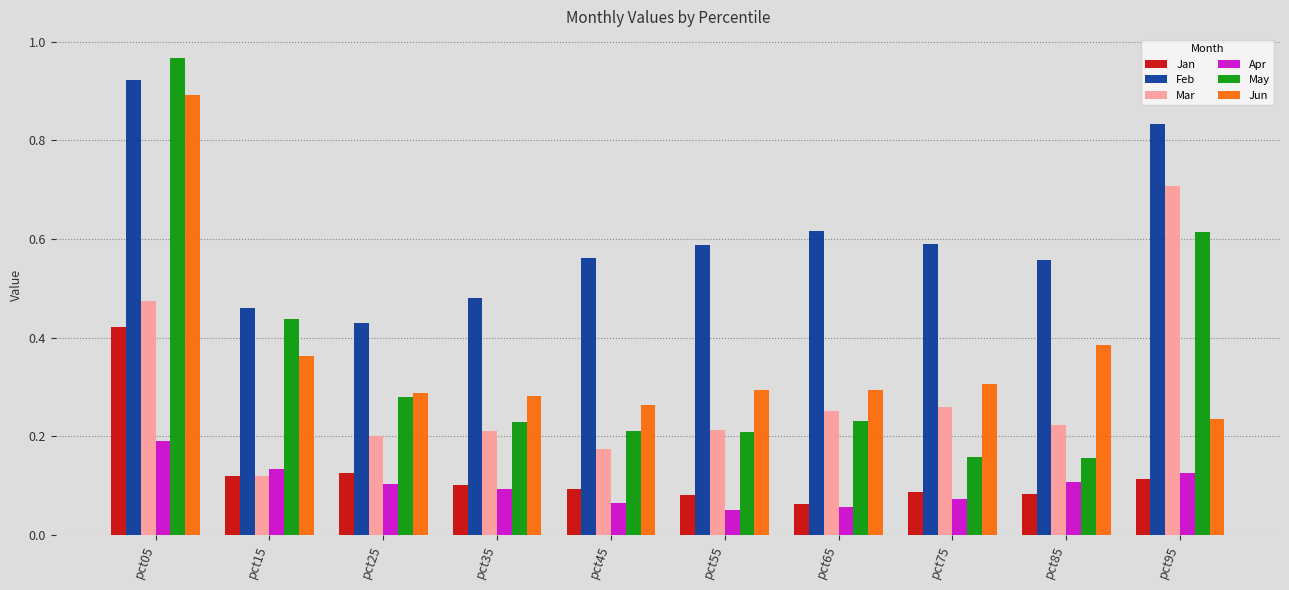

Does the chart contain any negative values?

No